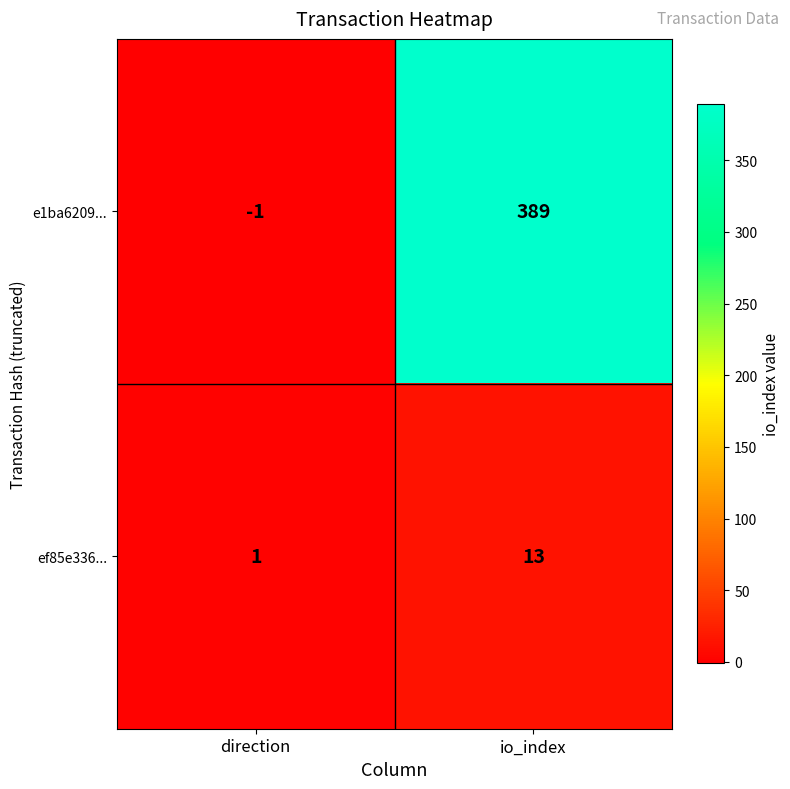

At which category is the sum across all series the highest?

io_index